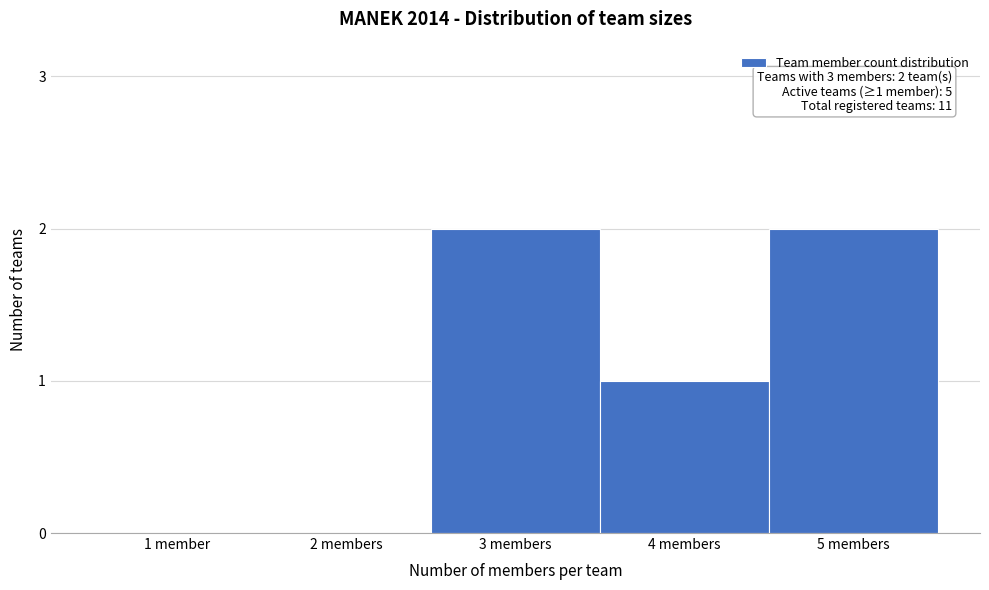

Reading left to right, what are all the values shown in this chart?

1 member=0	2 members=0	3 members=2	4 members=1	5 members=2